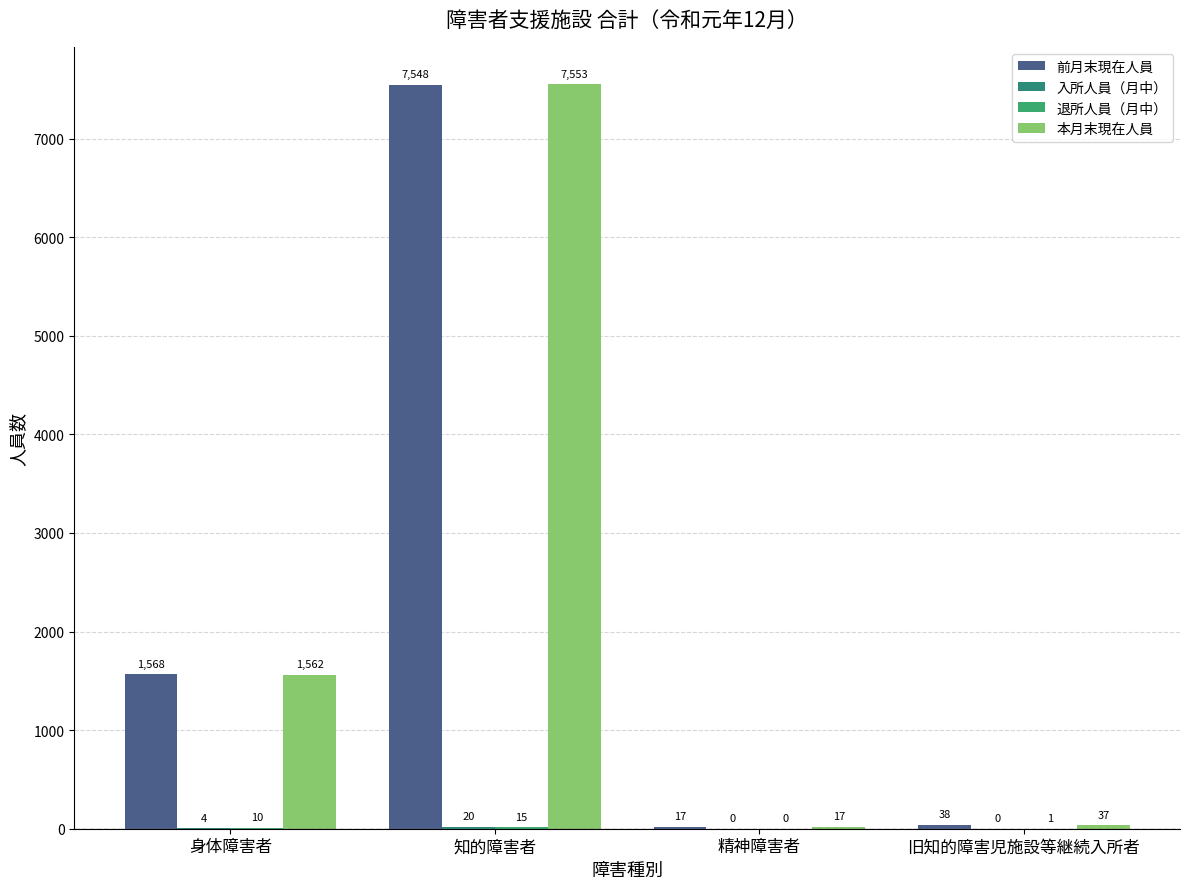

Count the number of data series in this chart.

4